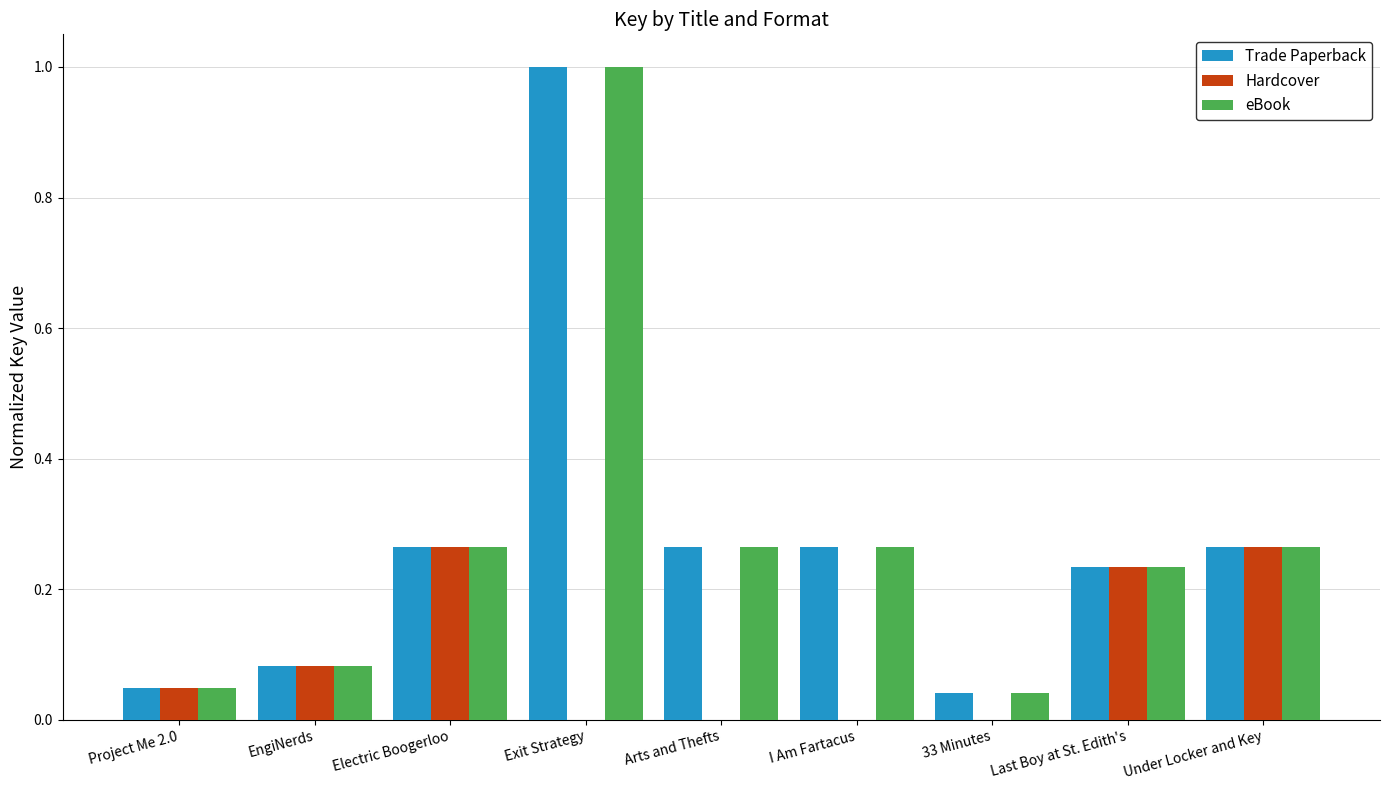

What is the sum of all Trade Paperback values?

2.5